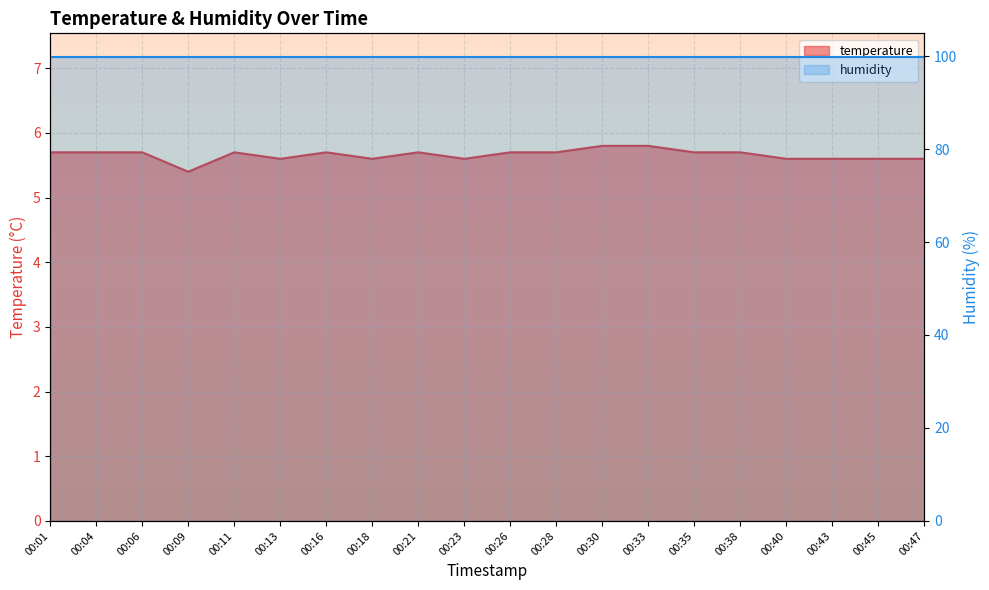

How many interior local valleys (lower than both neighbors) does the data have?

4